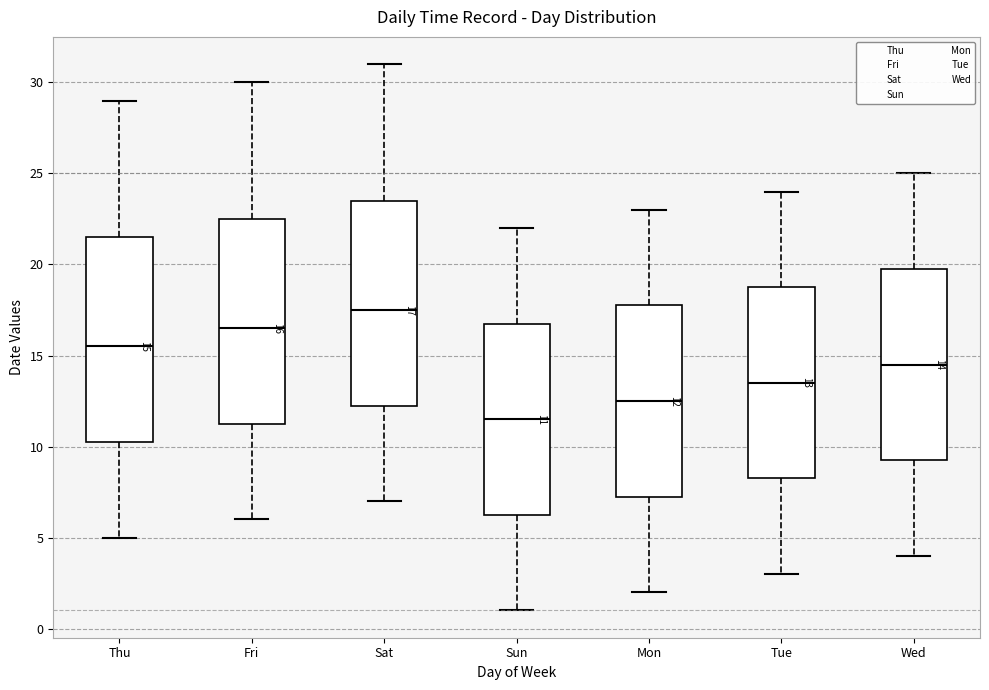

Which box has the highest median line?

Sat